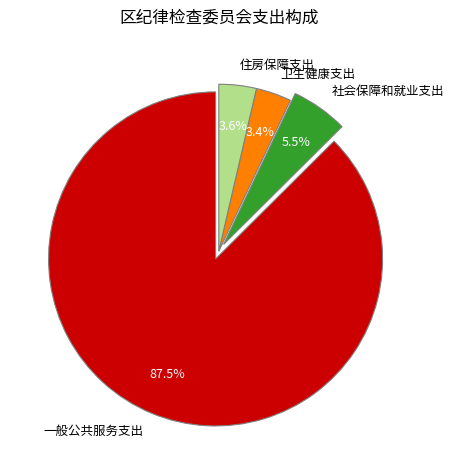

What is the majority slice?

一般公共服务支出